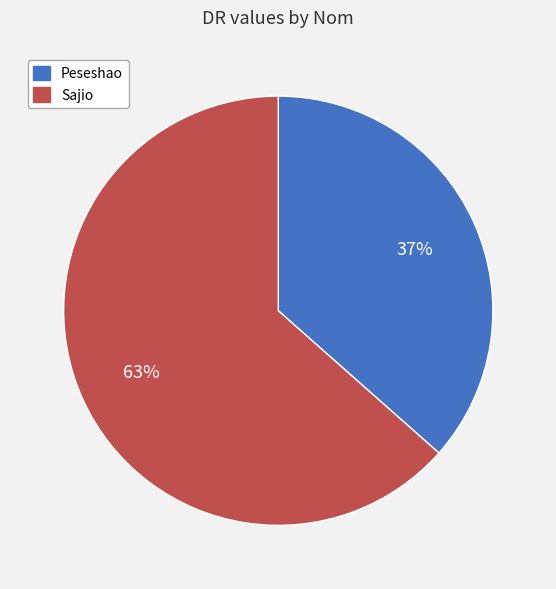

Combined, do Peseshao and Sajio account for over 50%?

Yes